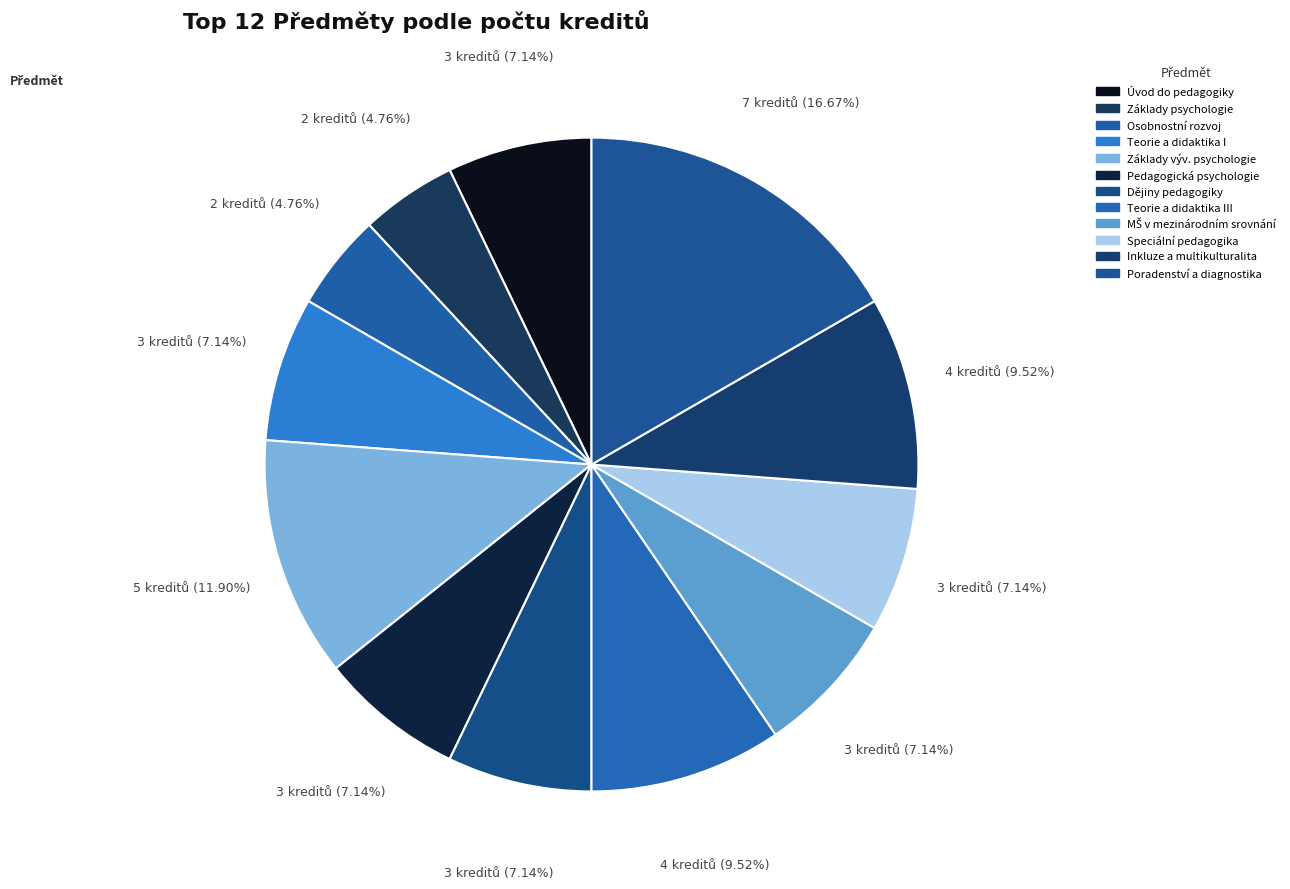

How many segments does this pie chart have?

12